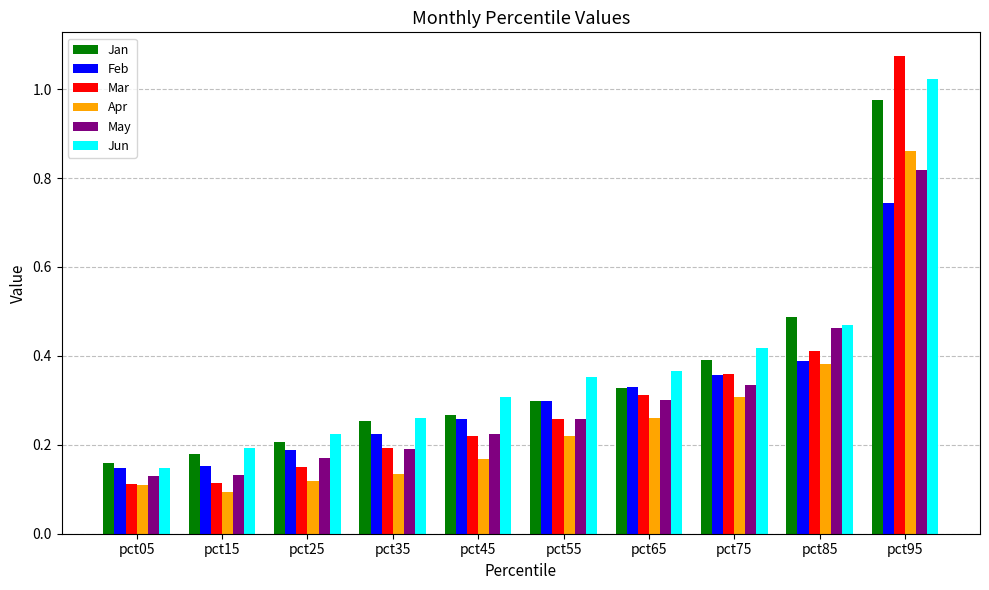

The value of Jun at pct55 is 0.4. True or false?

True